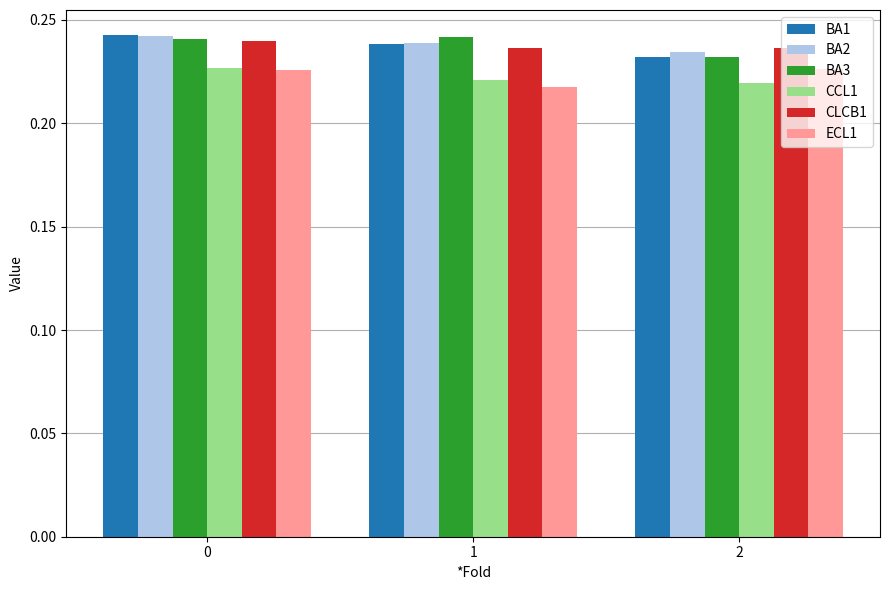

How many data points does each series have?

3